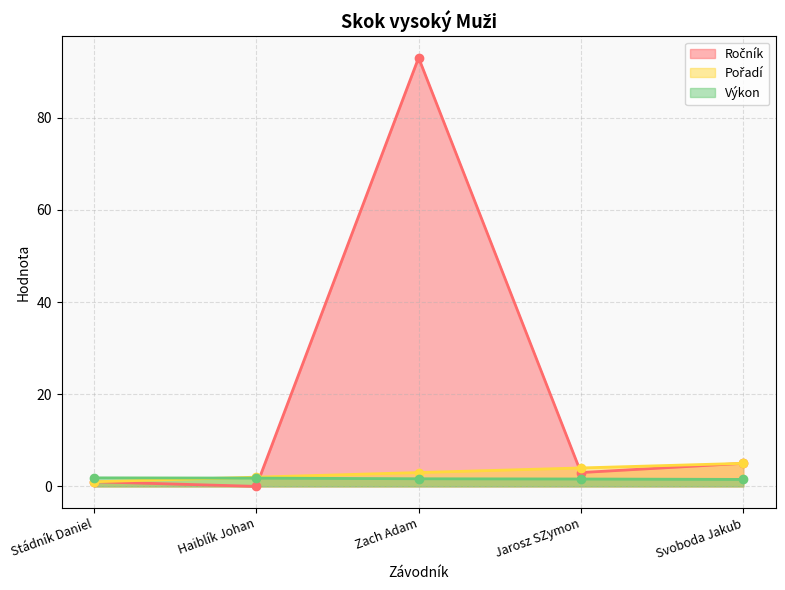

Reading left to right, extract all data points from this chart.

Ročník: 1.0	0.0	93.0	3.0	5.0
Pořadí: 1.0	2.0	3.0	4.0	5.0
Výkon: 1.9	1.8	1.6	1.6	1.5